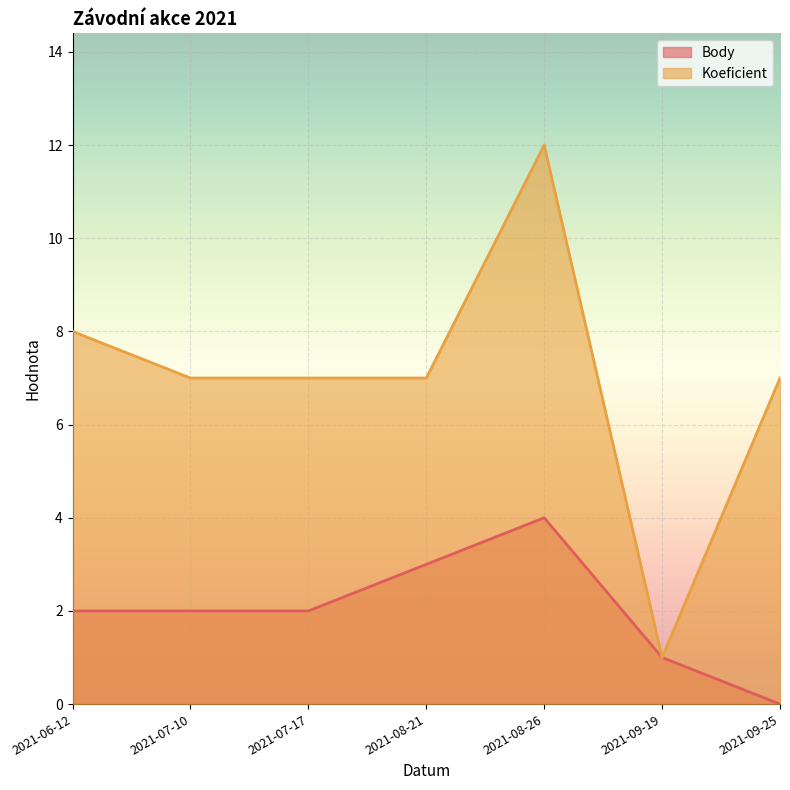

Which category has the highest value in the Koeficient series?

2021-08-26